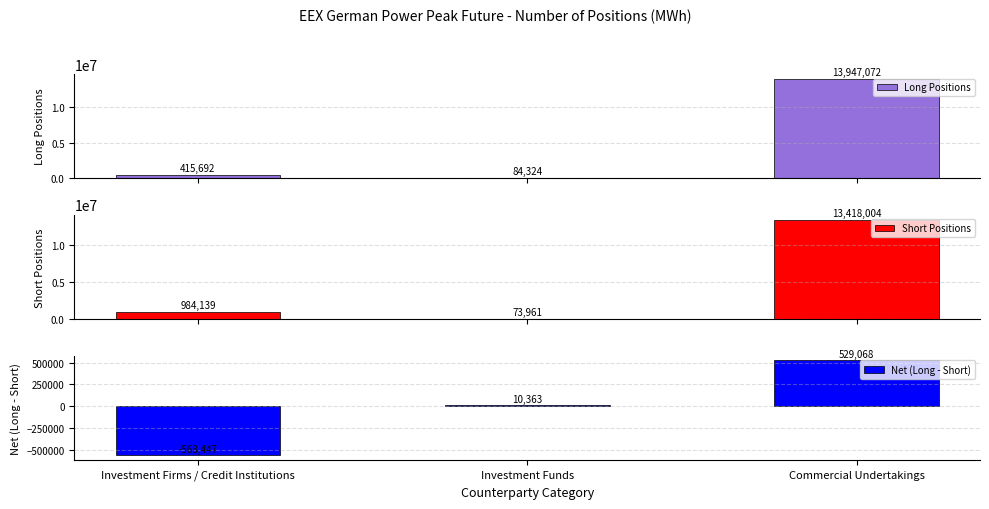

Which category has the highest value in the Long Positions series?

Commercial Undertakings